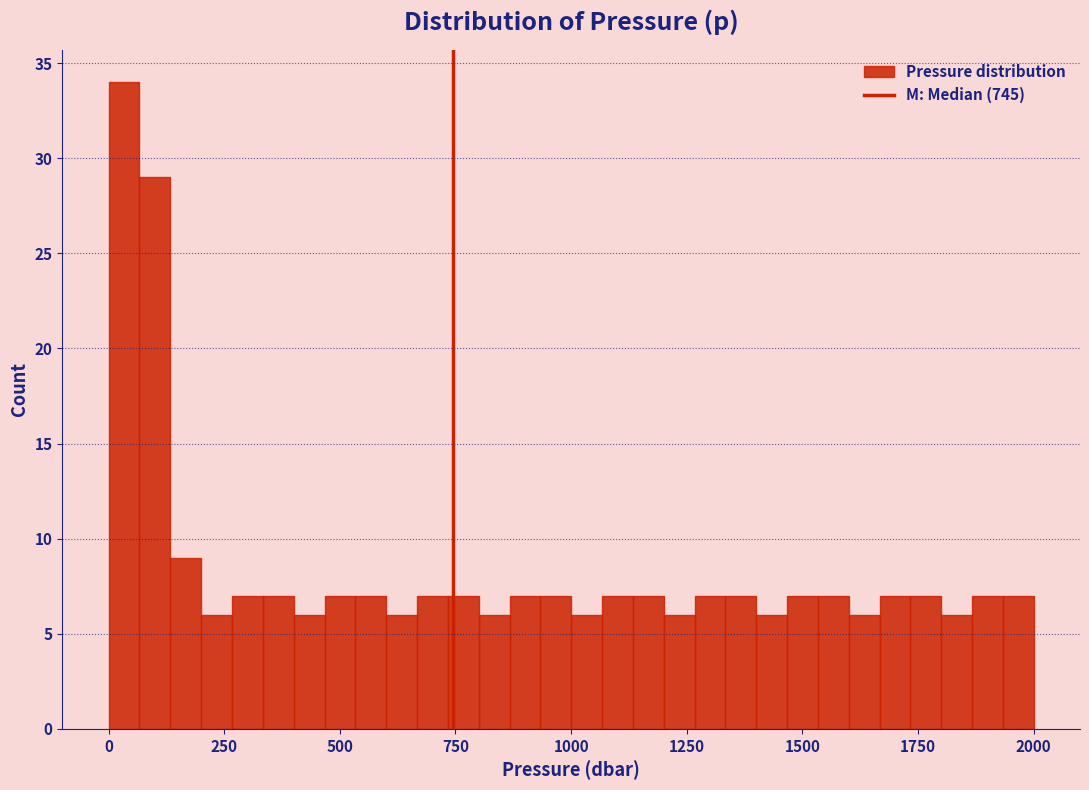

Read against the x-axis, roughly where is the centre of the tallest bar?

50